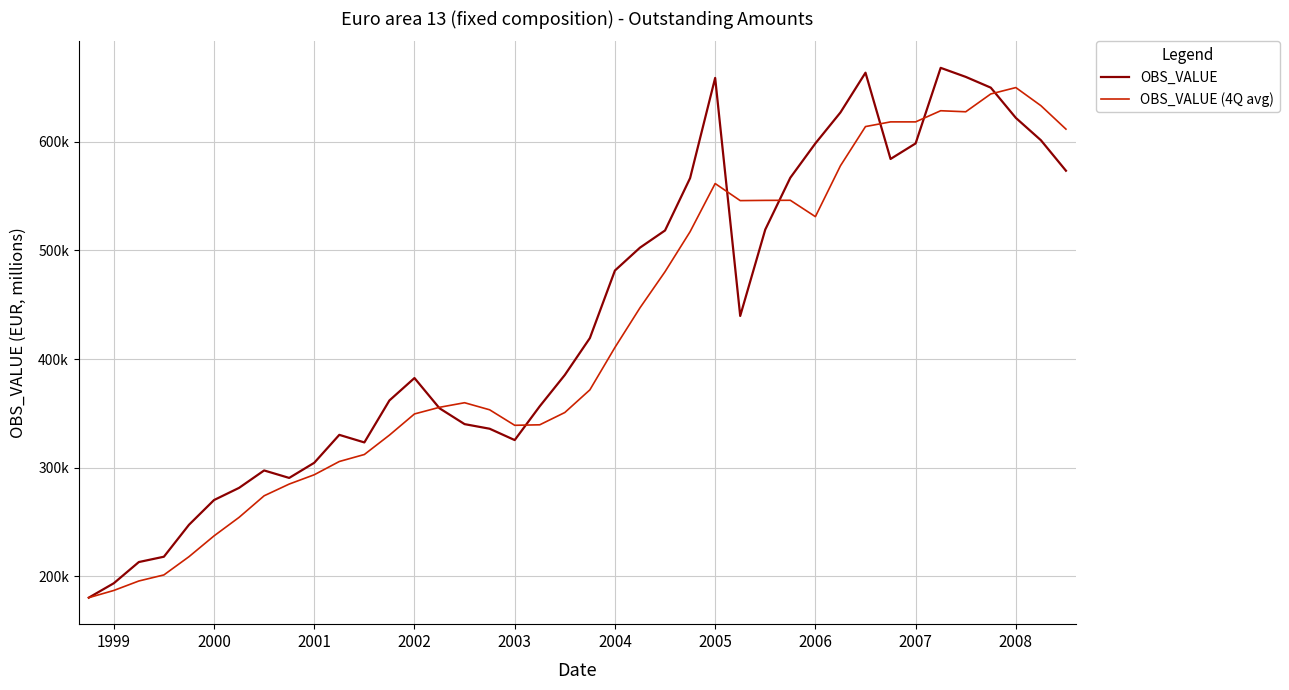

What are all the series names shown in the legend?

OBS_VALUE, OBS_VALUE (4Q avg)